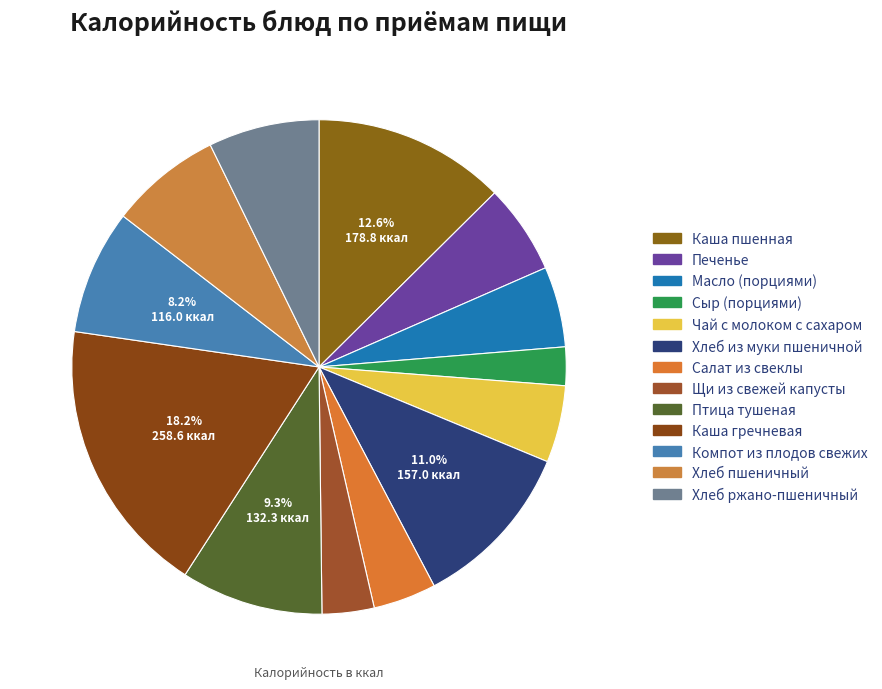

Which category has the smallest portion of the pie?

Сыр (порциями)